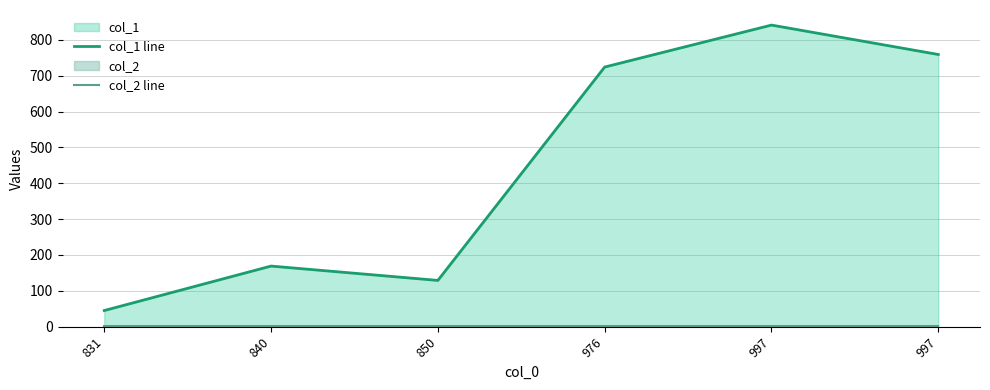

Is it true that col_2 line equals 2 at 831?

False